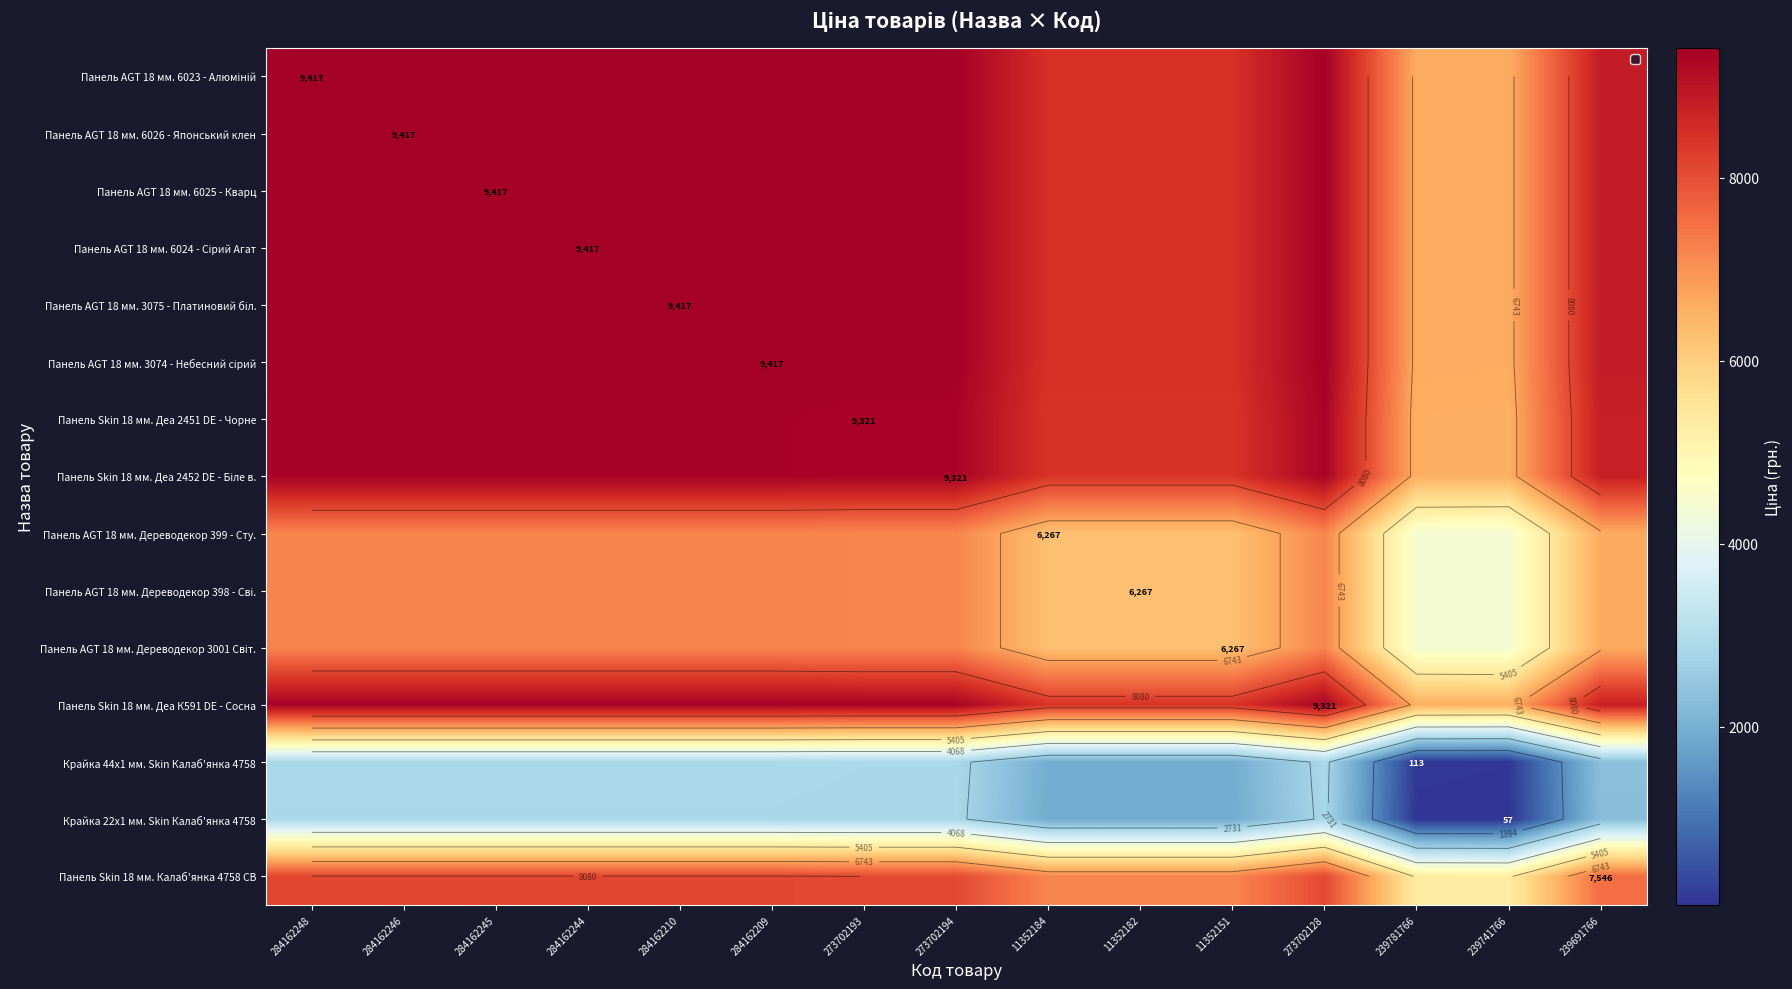

Rank the categories by Панель AGT 18 мм. 6025 - Кварц value from highest to lowest.

284162248, 284162246, 284162245, 284162244, 284162210, 284162209, 273702193, 273702194, 273702128, 239691766, 11352184, 11352182, 11352151, 239781766, 239741766